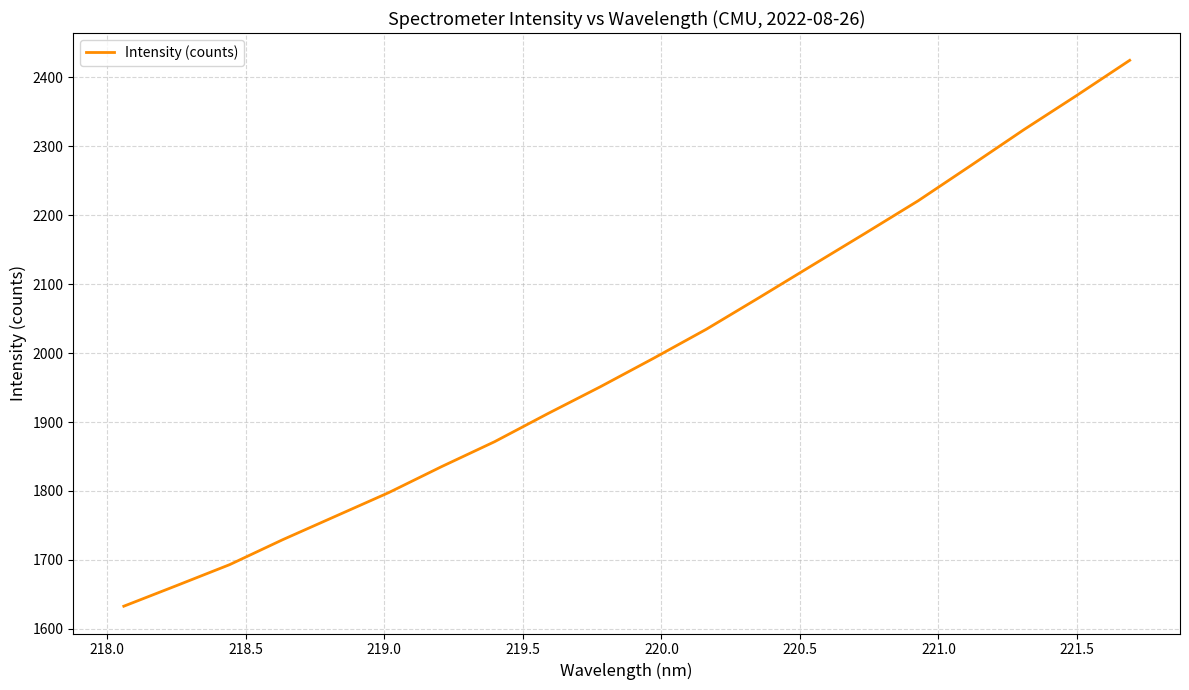

What is the difference between the maximum and minimum values?

792.3